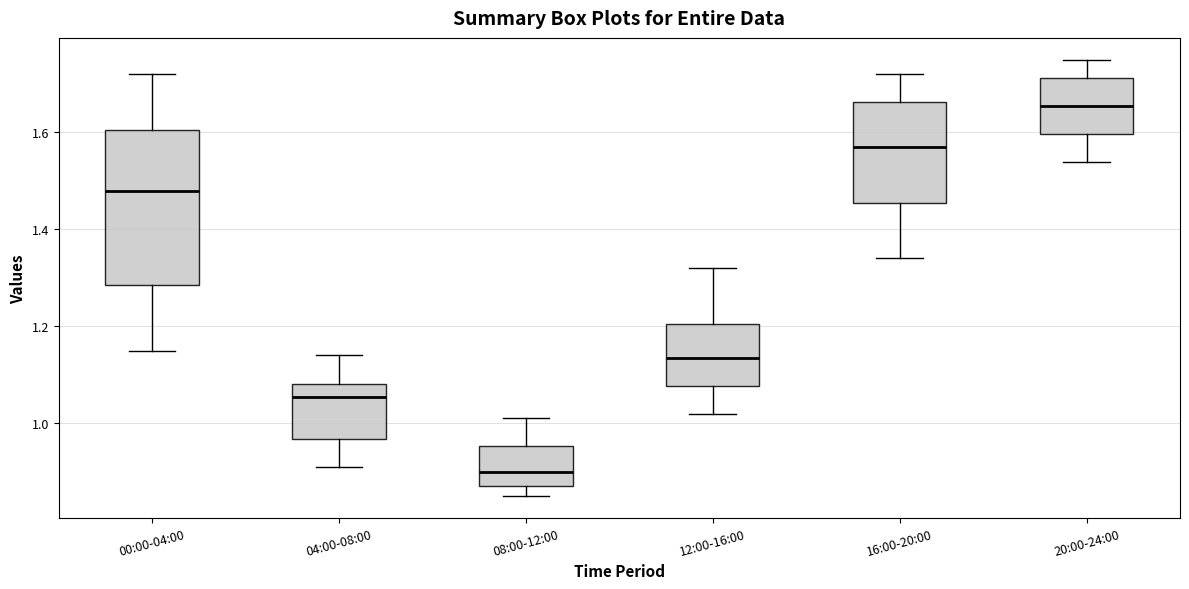

Where is the upper edge of the box for 04:00-08:00 on the y-axis? The values are not printed on the chart, so give them approximately, as read against the axis.

1.08